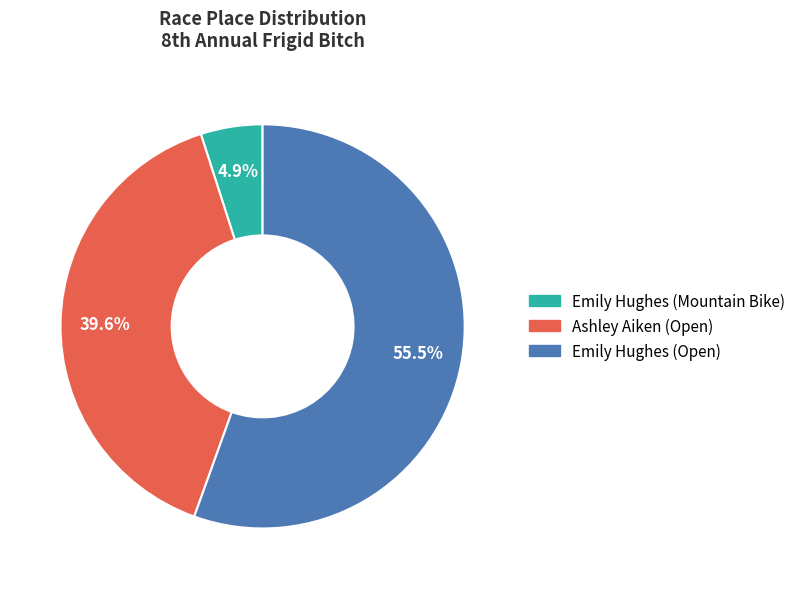

Count the number of slices in the pie.

3